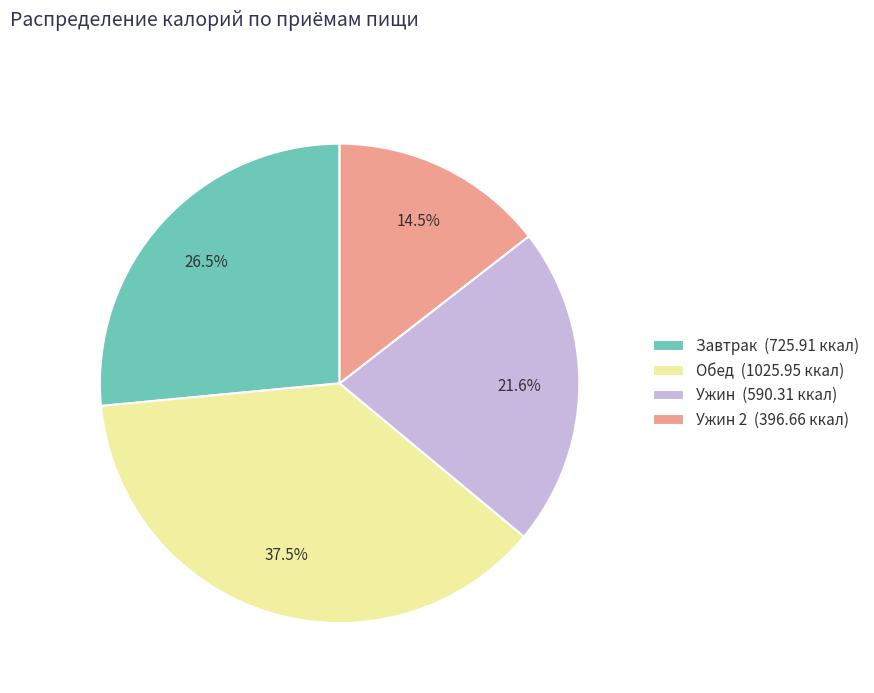

Which category has the biggest portion of the pie?

Обед (1025.95 ккал)